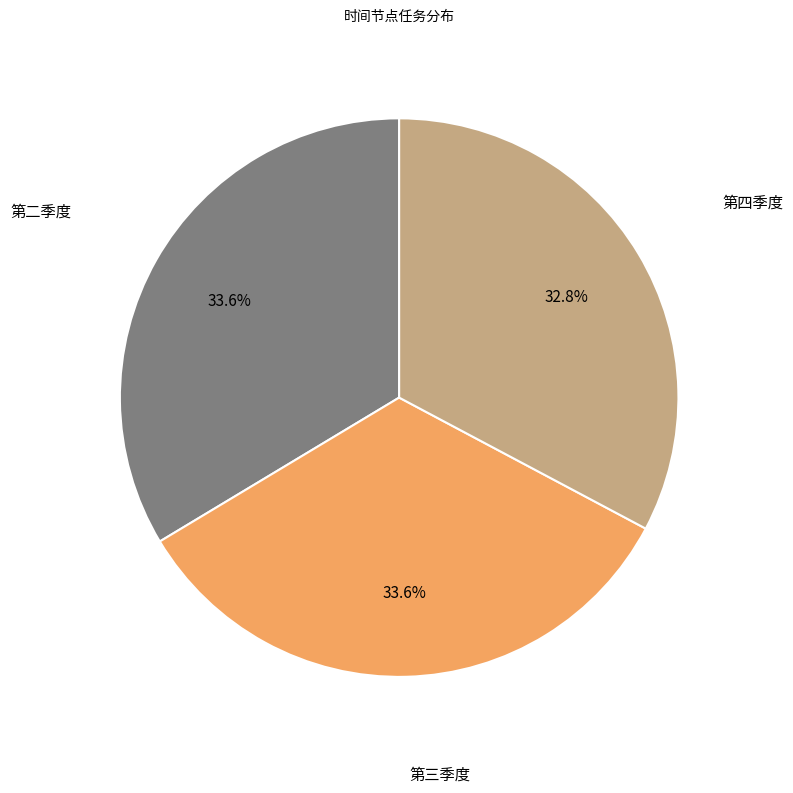

Does any single category account for the majority?

No